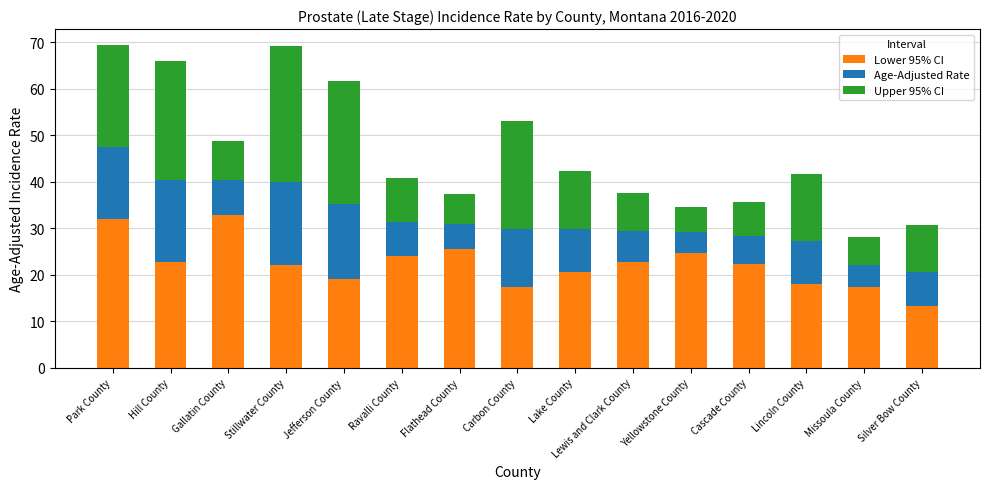

What is the total value across all series at Lewis and Clark County?

37.6